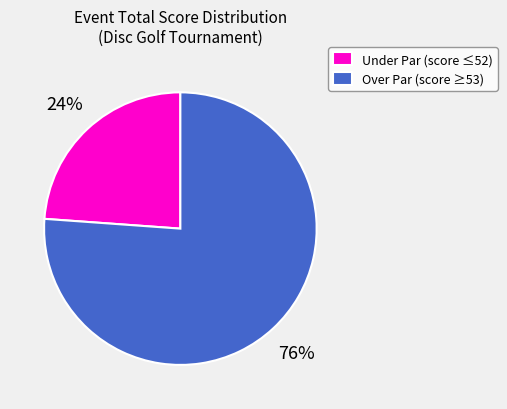

To the nearest percent, what is the difference between the Over Par (score ≥53) and Under Par (score ≤52) slice percentages?

52%